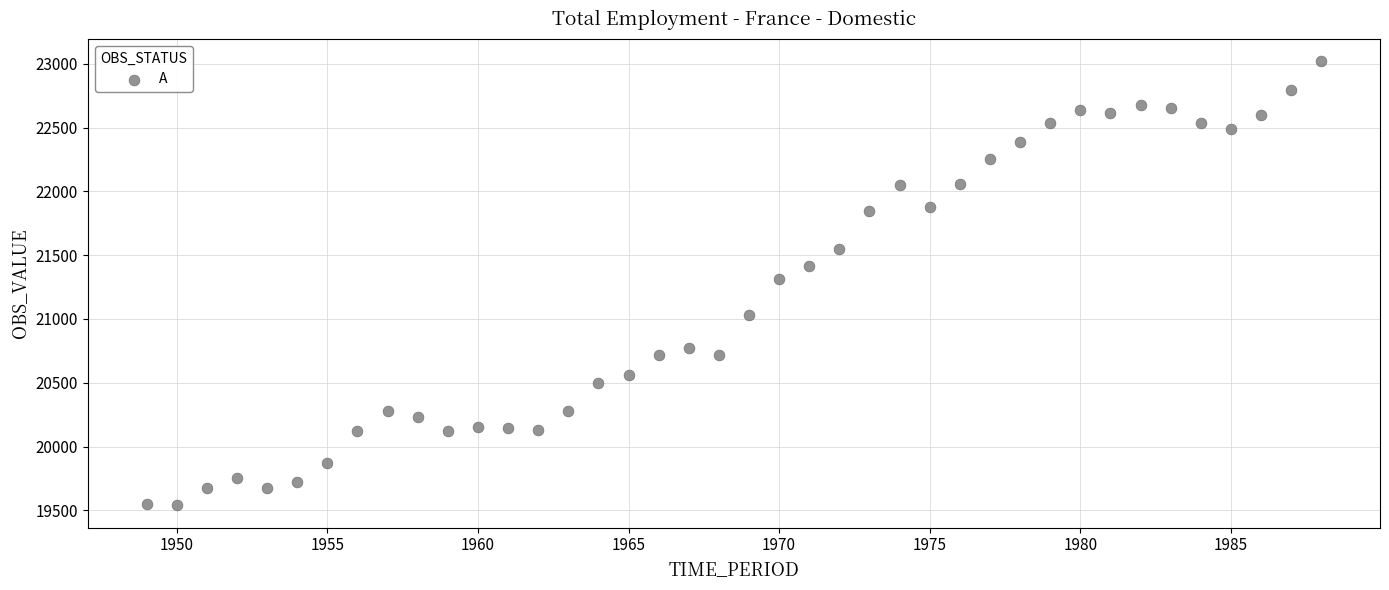

What is the range of X values (max minus min)?

39